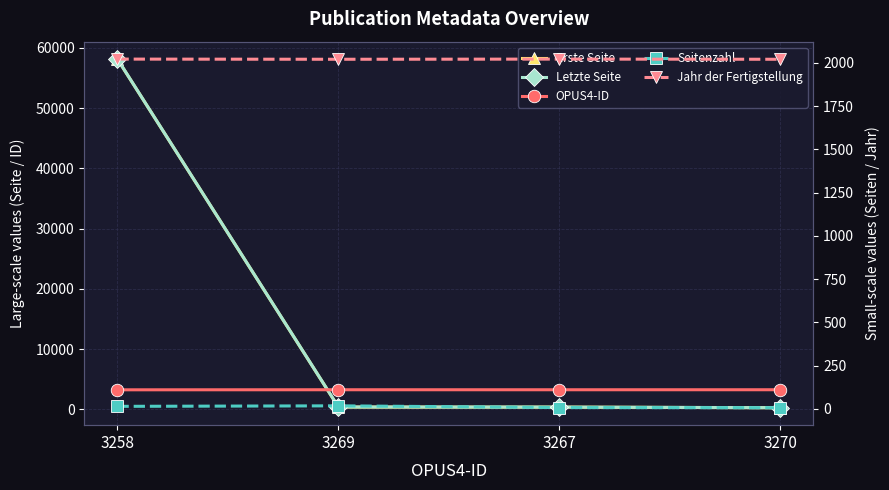

What is the label of the 3rd point from the left?

3267